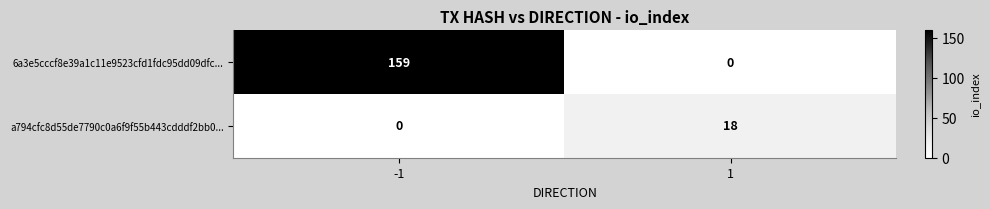

At -1, list the series in order from smallest to largest.

a794cfc8d55de7790c0a6f9f55b443cdddf2bb0..., 6a3e5cccf8e39a1c11e9523cfd1fdc95dd09dfc...